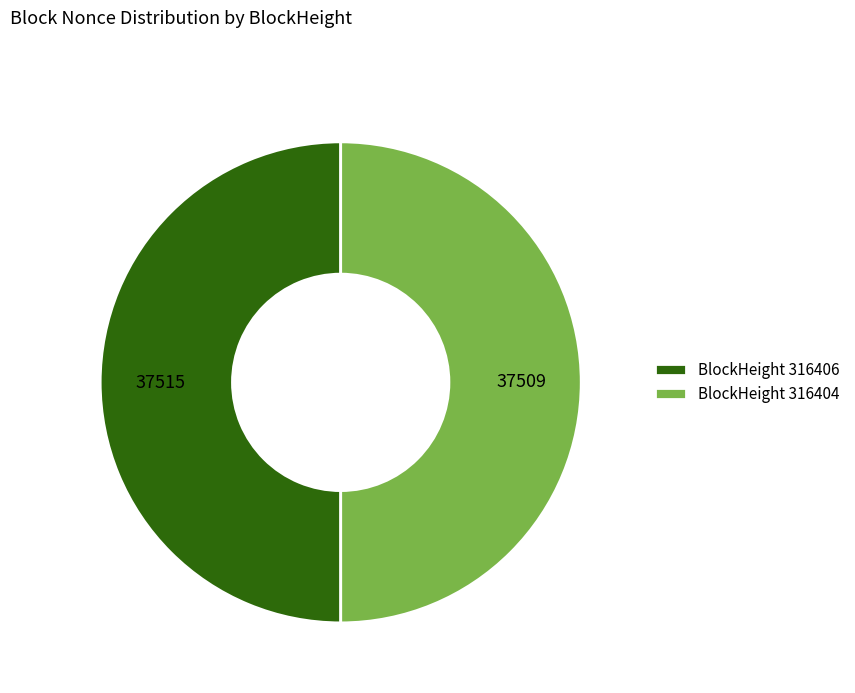

Is the sum of BlockHeight 316404 and BlockHeight 316406 greater than half?

Yes